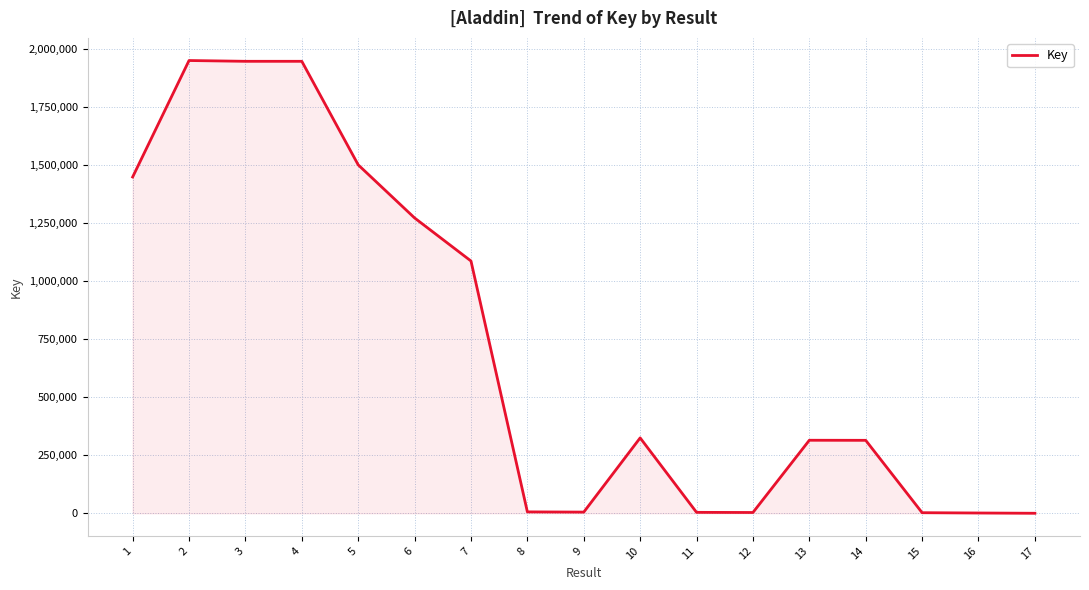

Is it true that the value at 13 is 314931?

True